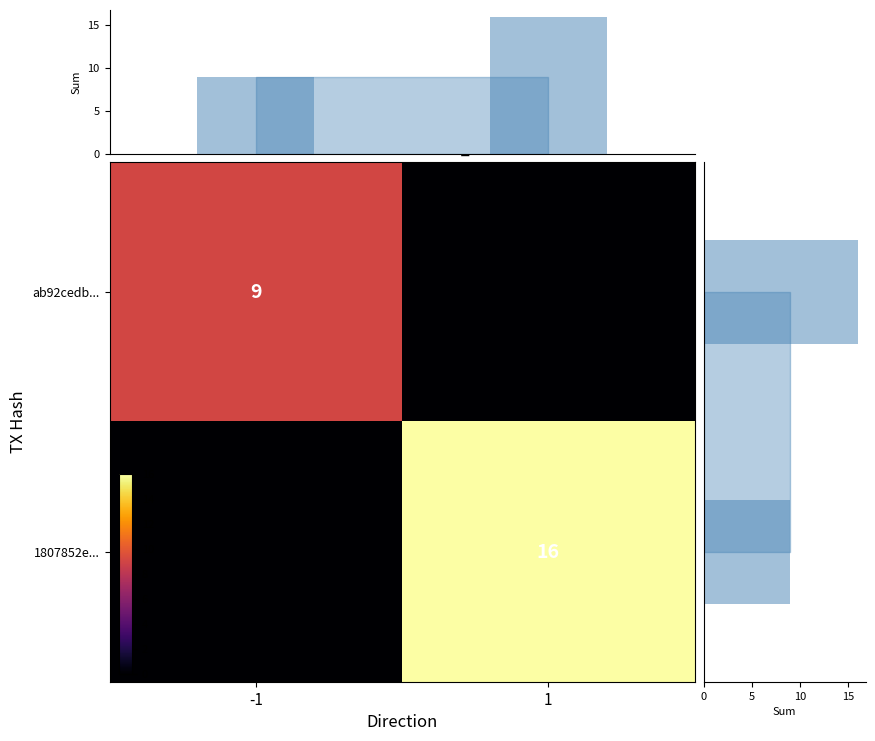

List the labels in order of ab92cedb... value, smallest first.

1, -1